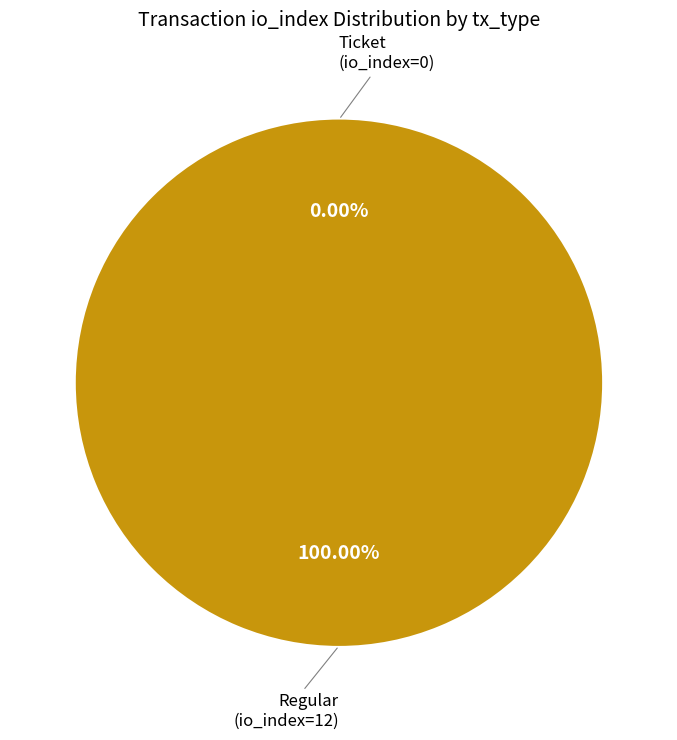

What is the smallest slice in the pie chart?

Ticket (io_index=0)